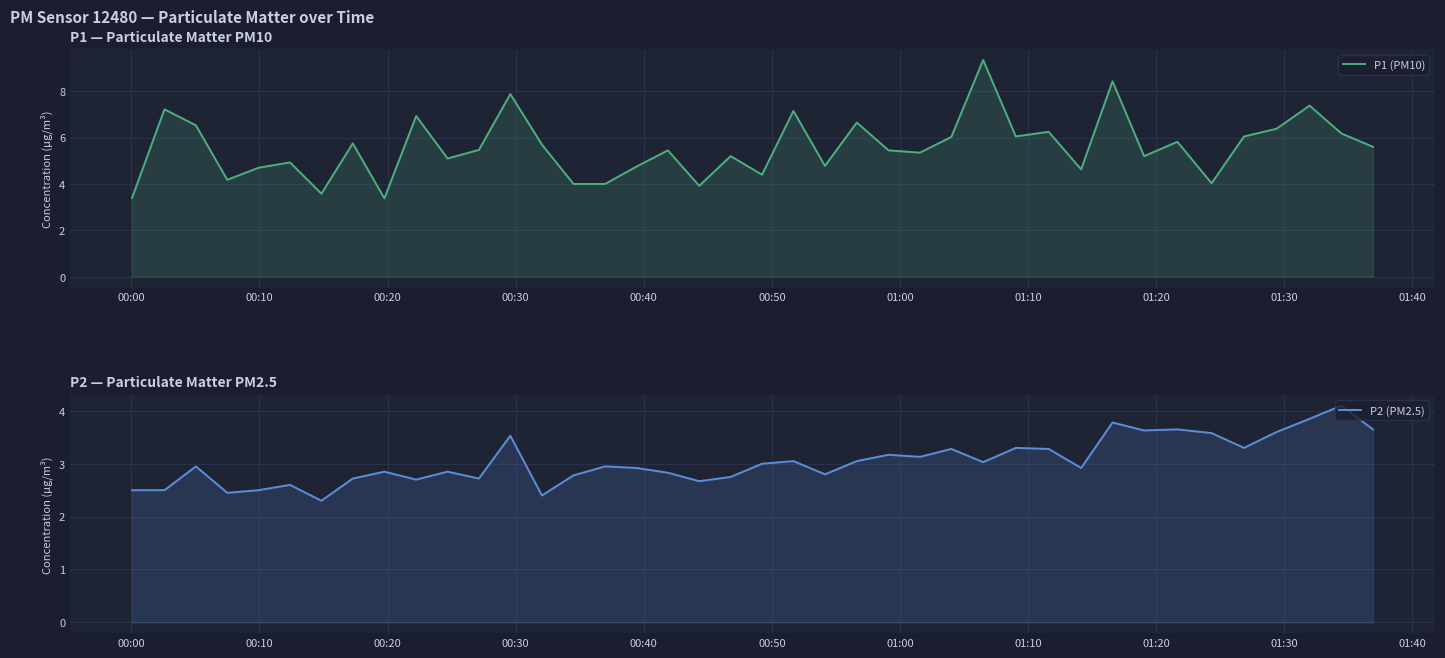

Is it true that P2 (PM2.5) equals 3.6 at 13?

False